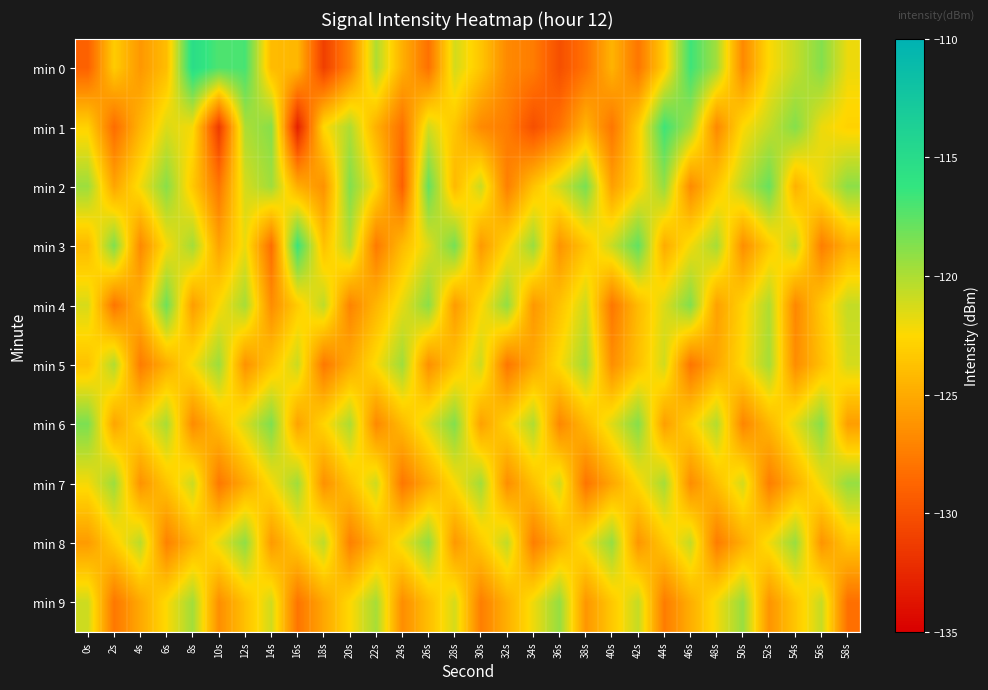

Reading left to right, extract all data points from this chart.

min 0: 0s=-129.0	2s=-123.2	4s=-126.0	6s=-124.0	8s=-115.3	10s=-117.1	12s=-116.9	14s=-124.1	16s=-124.3	18s=-131.1	20s=-127.2	22s=-120.1	24s=-124.7	26s=-128.1	28s=-121.2	30s=-123.5	32s=-126.8	34s=-127.5	36s=-130.1	38s=-128.0	40s=-124.5	42s=-127.8	44s=-123.2	46s=-116.6	48s=-119.7	50s=-126.8	52s=-122.4	54s=-120.7	56s=-118.8	58s=-121.9
min 1: 0s=-122.9	2s=-128.4	4s=-124.4	6s=-121.4	8s=-122.2	10s=-131.4	12s=-120.0	14s=-118.8	16s=-132.9	18s=-122.5	20s=-120.1	22s=-124.7	24s=-128.1	26s=-121.2	28s=-123.5	30s=-126.8	32s=-127.5	34s=-130.1	36s=-128.0	38s=-124.5	40s=-127.8	42s=-123.2	44s=-116.6	46s=-119.7	48s=-126.8	50s=-122.4	52s=-120.7	54s=-118.8	56s=-121.9	58s=-122.9
min 2: 0s=-119.5	2s=-125.3	4s=-122.1	6s=-118.9	8s=-123.4	10s=-127.8	12s=-121.2	14s=-119.6	16s=-124.8	18s=-126.3	20s=-118.7	22s=-122.5	24s=-129.1	26s=-117.8	28s=-124.2	30s=-120.9	32s=-127.3	34s=-123.7	36s=-121.1	38s=-118.4	40s=-125.6	42s=-122.8	44s=-119.3	46s=-126.7	48s=-123.5	50s=-120.4	52s=-117.9	54s=-124.6	56s=-121.8	58s=-119.0
min 3: 0s=-124.2	2s=-118.6	4s=-126.8	6s=-122.3	8s=-119.7	10s=-125.4	12s=-121.9	14s=-128.3	16s=-116.5	18s=-123.8	20s=-120.2	22s=-127.6	24s=-124.1	26s=-121.5	28s=-118.3	30s=-125.9	32s=-122.7	34s=-119.4	36s=-126.2	38s=-123.6	40s=-120.8	42s=-117.7	44s=-124.9	46s=-122.1	48s=-119.8	50s=-126.5	52s=-123.3	54s=-120.6	56s=-127.4	58s=-124.7
min 4: 0s=-121.3	2s=-127.9	4s=-124.5	6s=-118.1	8s=-125.7	10s=-122.4	12s=-119.8	14s=-126.6	16s=-123.2	18s=-120.5	20s=-127.1	22s=-124.4	24s=-121.7	26s=-119.0	28s=-125.8	30s=-122.5	32s=-119.2	34s=-126.0	36s=-123.7	38s=-121.0	40s=-127.8	42s=-124.1	44s=-121.4	46s=-118.7	48s=-125.5	50s=-122.8	52s=-120.1	54s=-126.9	56s=-123.4	58s=-120.7
min 5: 0s=-123.7	2s=-120.1	4s=-127.5	6s=-124.8	8s=-122.2	10s=-119.5	12s=-126.3	14s=-123.6	16s=-120.9	18s=-127.7	20s=-125.0	22s=-122.3	24s=-119.6	26s=-126.4	28s=-123.7	30s=-121.0	32s=-127.8	34s=-125.1	36s=-122.4	38s=-119.7	40s=-126.5	42s=-123.8	44s=-121.1	46s=-127.9	48s=-125.2	50s=-122.5	52s=-119.8	54s=-126.6	56s=-123.9	58s=-121.2
min 6: 0s=-118.5	2s=-125.3	4s=-122.6	6s=-119.9	8s=-126.7	10s=-124.0	12s=-121.3	14s=-118.6	16s=-125.4	18s=-122.7	20s=-120.0	22s=-126.8	24s=-124.1	26s=-121.4	28s=-118.7	30s=-125.5	32s=-122.8	34s=-120.1	36s=-126.9	38s=-124.2	40s=-121.5	42s=-118.8	44s=-125.6	46s=-122.9	48s=-120.2	50s=-127.0	52s=-124.3	54s=-121.6	56s=-118.9	58s=-125.7
min 7: 0s=-122.2	2s=-119.5	4s=-126.3	6s=-123.6	8s=-120.9	10s=-127.7	12s=-125.0	14s=-122.3	16s=-119.6	18s=-126.4	20s=-123.7	22s=-121.0	24s=-127.8	26s=-125.1	28s=-122.4	30s=-119.7	32s=-126.5	34s=-123.8	36s=-121.1	38s=-127.9	40s=-125.2	42s=-122.5	44s=-119.8	46s=-126.6	48s=-123.9	50s=-121.2	52s=-127.4	54s=-124.7	56s=-122.0	58s=-119.3
min 8: 0s=-125.8	2s=-123.1	4s=-120.4	6s=-127.2	8s=-124.5	10s=-121.8	12s=-119.1	14s=-125.9	16s=-123.2	18s=-120.5	20s=-127.3	22s=-124.6	24s=-121.9	26s=-119.2	28s=-126.0	30s=-123.3	32s=-120.6	34s=-127.4	36s=-124.7	38s=-122.0	40s=-119.3	42s=-126.1	44s=-123.4	46s=-120.7	48s=-127.5	50s=-124.8	52s=-122.1	54s=-119.4	56s=-126.2	58s=-123.5
min 9: 0s=-121.0	2s=-127.8	4s=-125.1	6s=-122.4	8s=-119.7	10s=-126.5	12s=-123.8	14s=-121.1	16s=-127.9	18s=-125.2	20s=-122.5	22s=-119.8	24s=-126.6	26s=-123.9	28s=-121.2	30s=-127.4	32s=-124.7	34s=-122.0	36s=-119.3	38s=-126.1	40s=-123.4	42s=-120.7	44s=-127.5	46s=-124.8	48s=-122.1	50s=-119.4	52s=-126.2	54s=-123.5	56s=-120.8	58s=-128.2